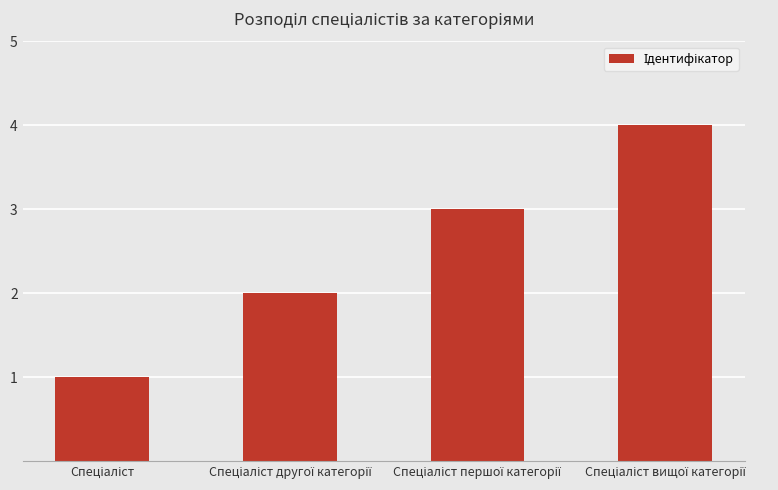

What is the sum of all values?

10